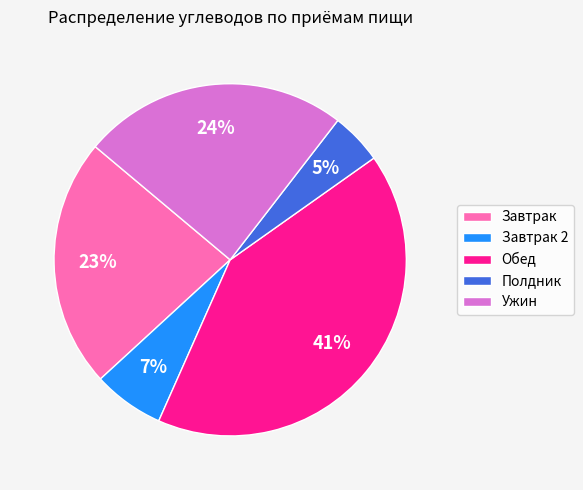

Is it true that Ужин is 39% of the pie?

False